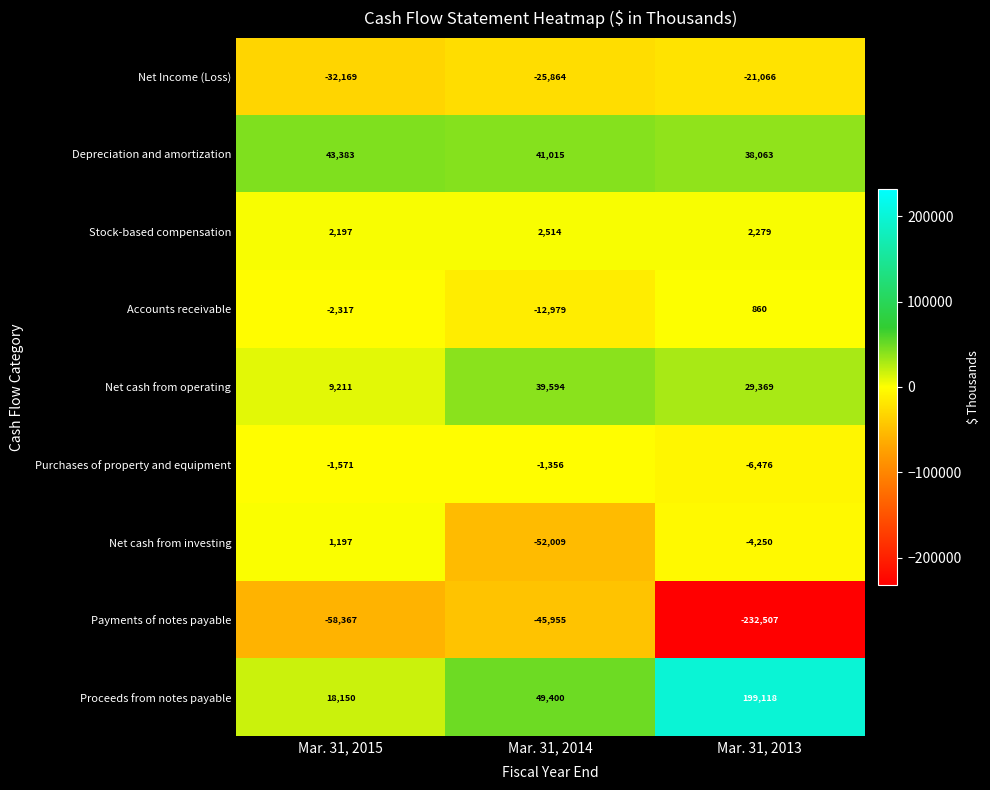

What value does the Depreciation and amortization series have at Mar. 31, 2014, to the nearest 100?

41000